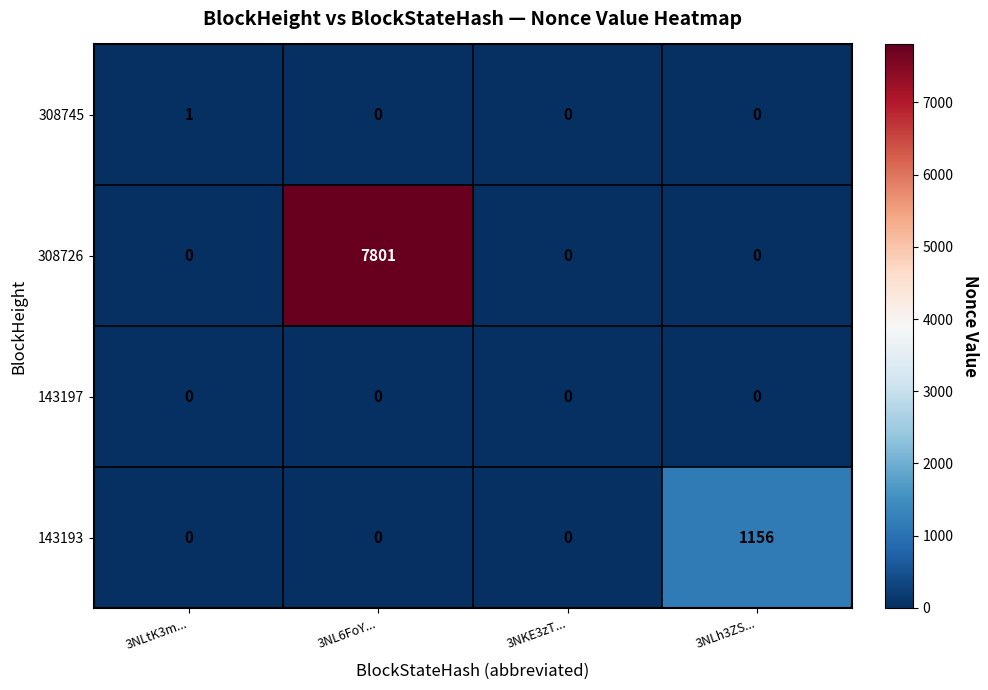

Between 3NL6FoY... and 3NKE3zT..., which series saw the biggest shift?

308726